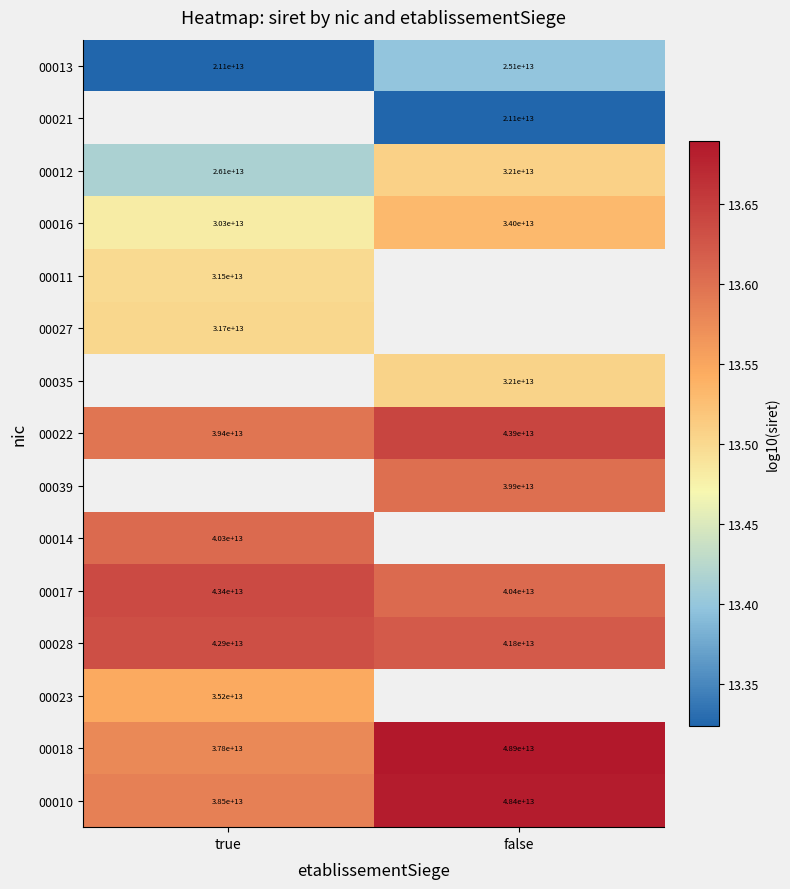

List the series in order of their peak value, highest first.

00021, 00035, 00039, 00018, 00010, 00022, 00017, 00028, 00014, 00023, 00016, 00012, 00027, 00011, 00013